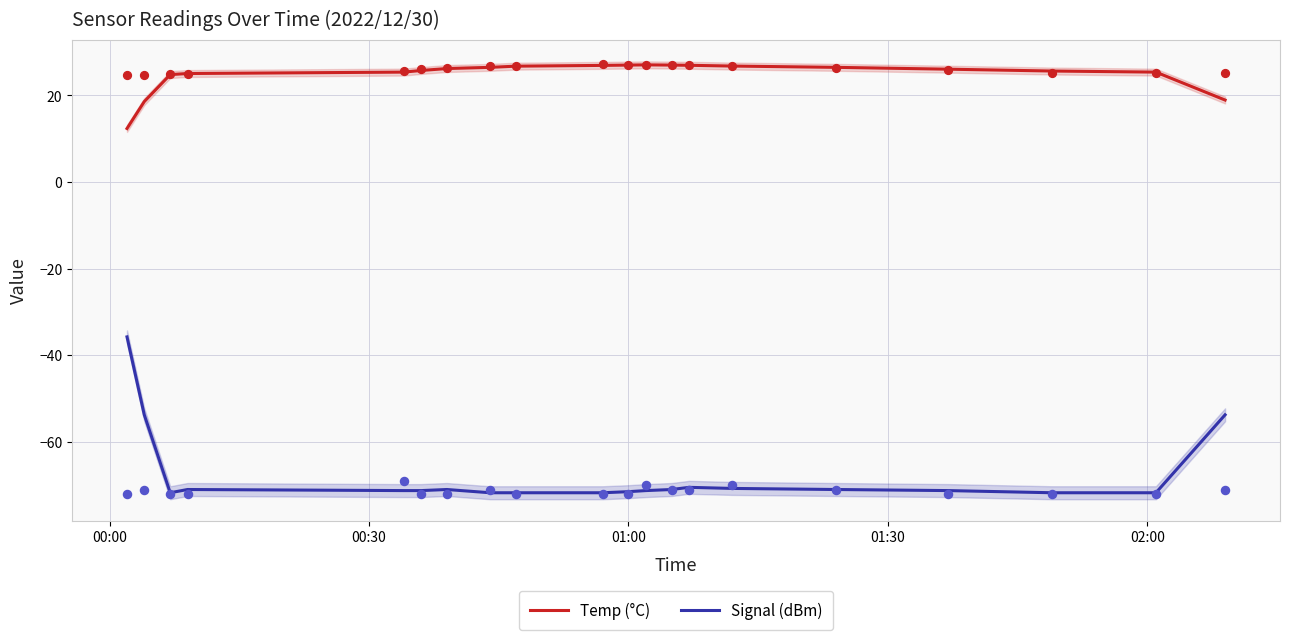

Which series has the widest spread of Y values?

Signal (dBm)